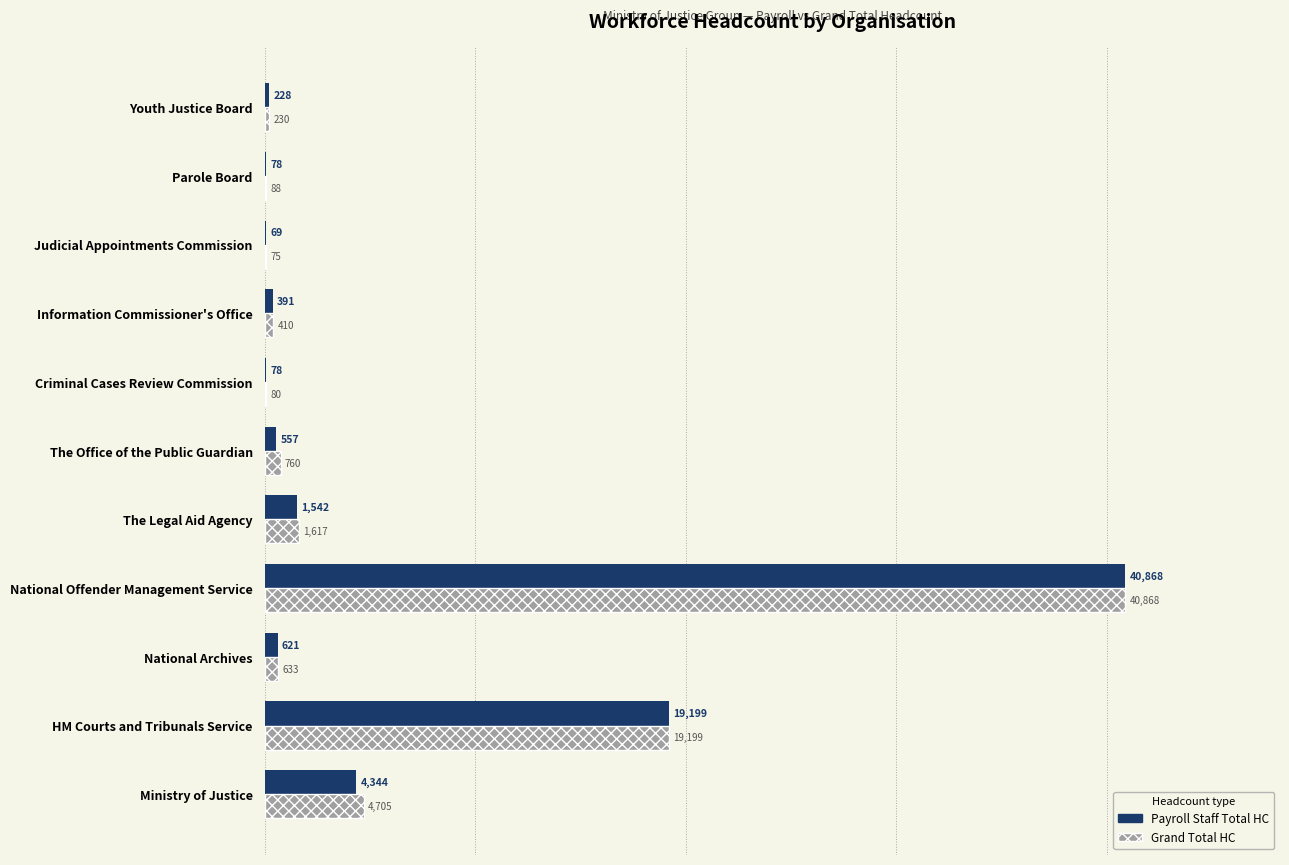

What is the sum of all Payroll Staff Total HC values?

67975